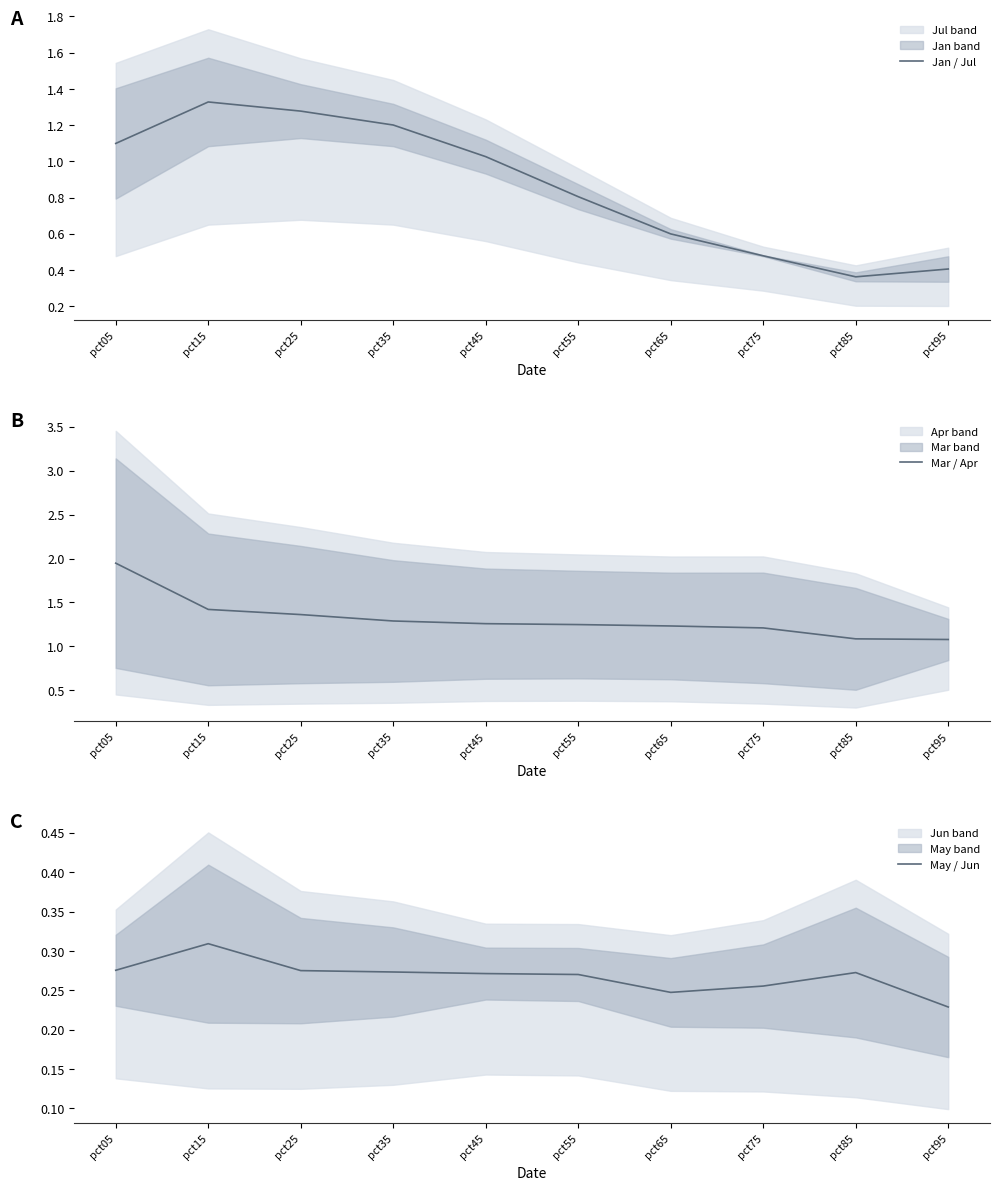

Is the value of May / Jun at pct25 greater than the value of Jan / Jul at pct05?

No